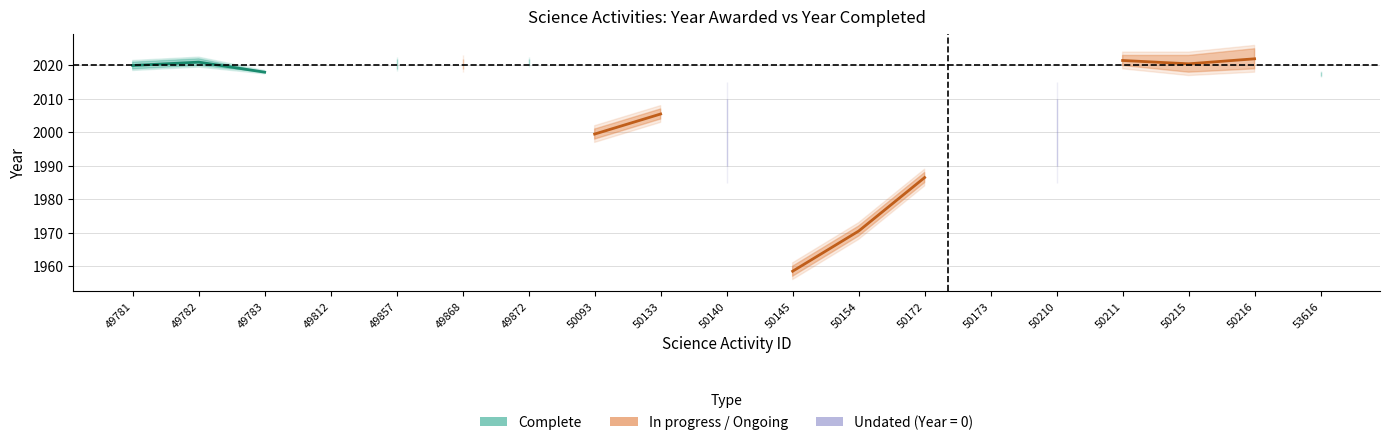

Is the value of In progress / Ongoing at 50133 greater than the value of Complete at 50172?

No